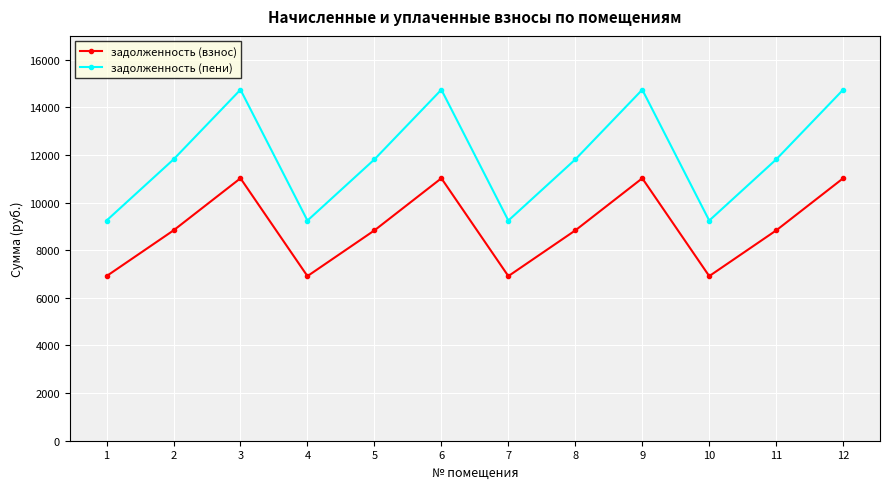

At 2, list the series in order from smallest to largest.

задолженность (взнос), задолженность (пени)